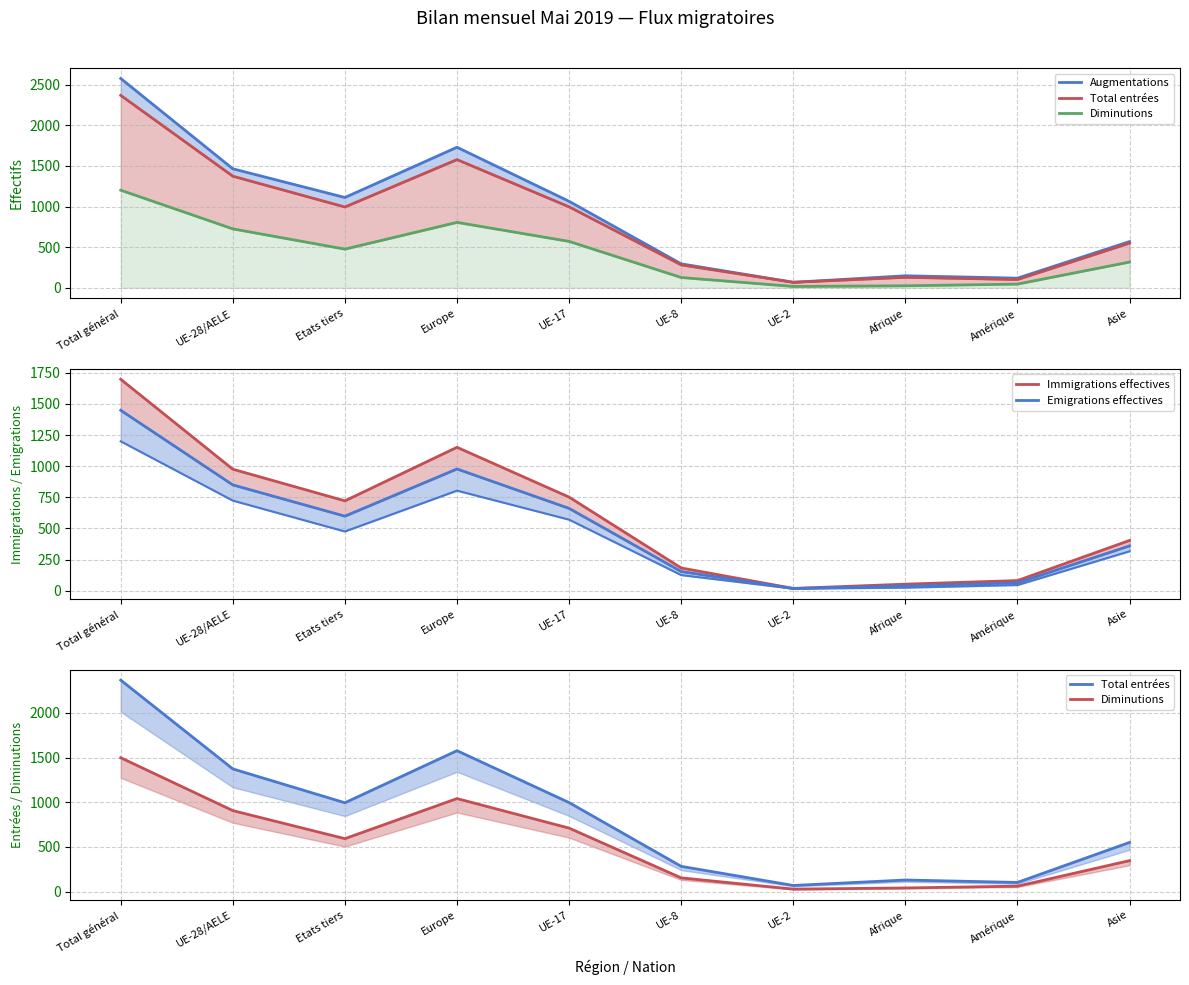

How many data points in Emigrations effectives are above 599?

4